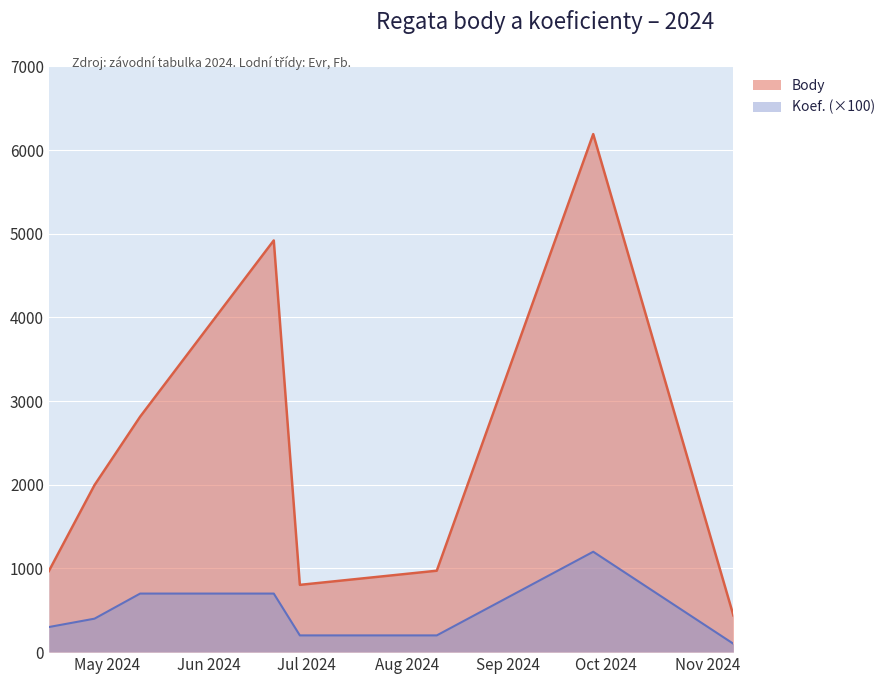

True or false: Koef. and Body intersect in this chart.

False